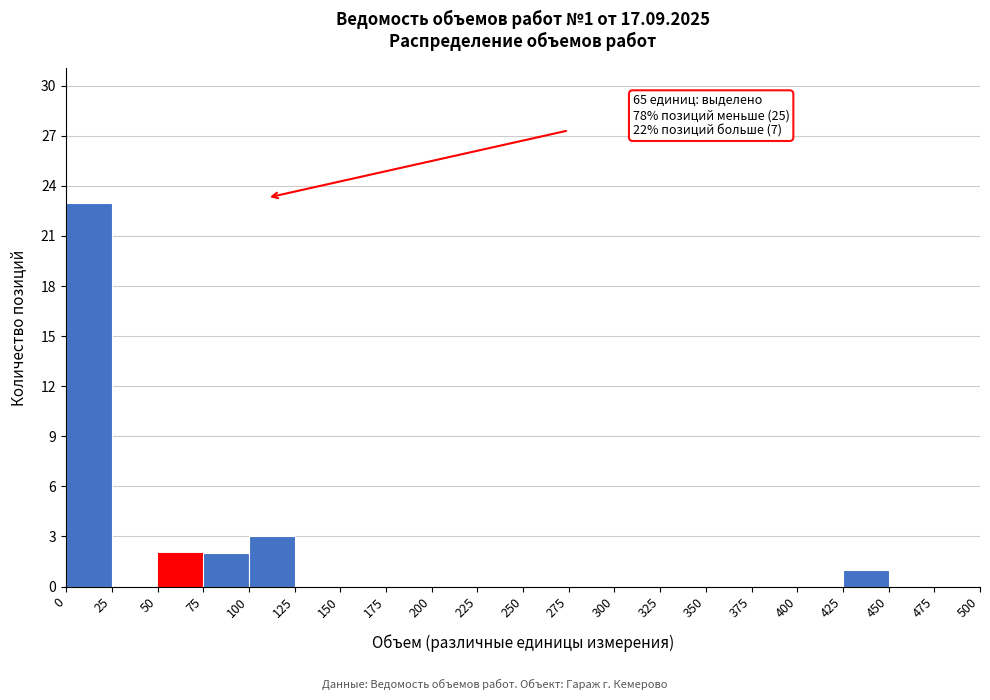

Which range on the x-axis has the tallest bar?

0 to 25